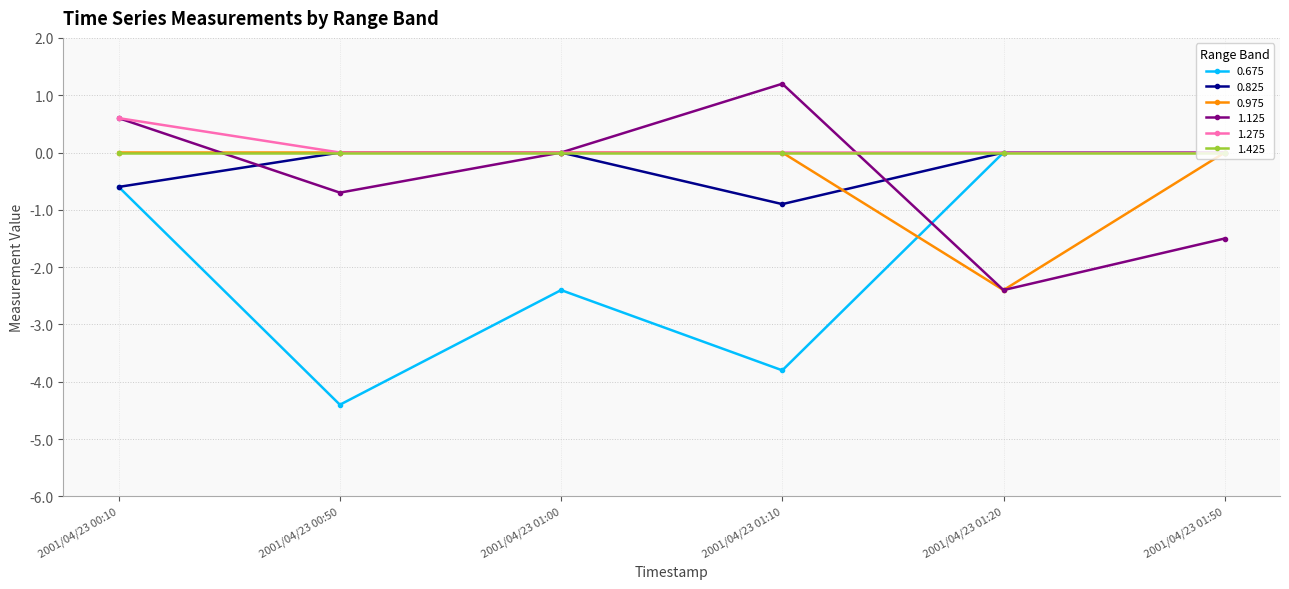

What is the spread (max minus min) of values at 2001/04/23 01:00?

2.4